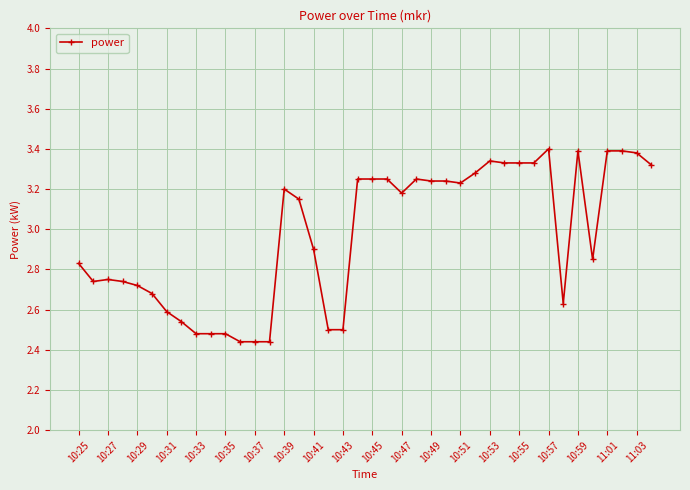

What is the difference between the maximum and minimum values?

1.0